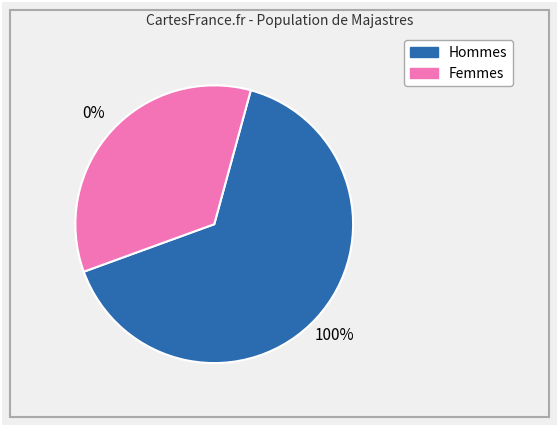

Which series has the widest spread of values?

Hommes